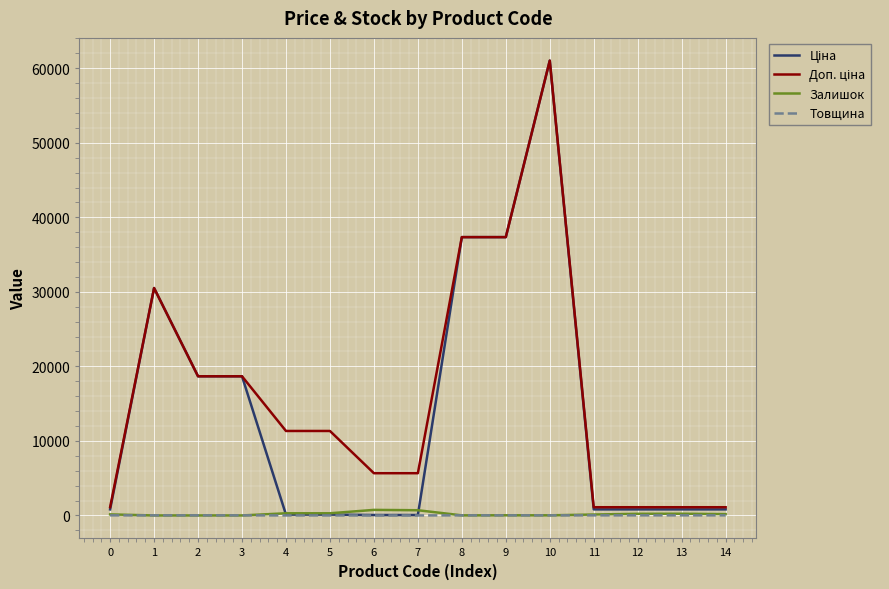

What is the maximum value shown in the chart?

61024.7